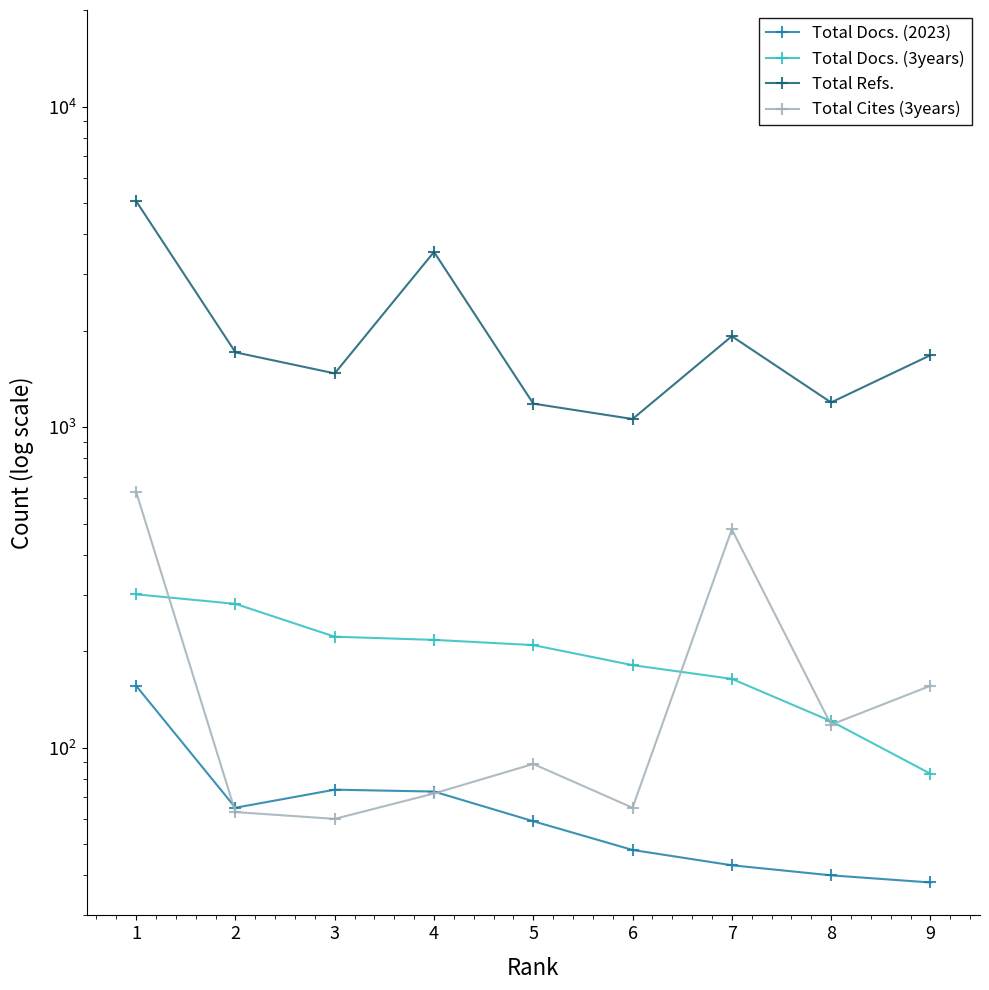

Rank the series at 7 from highest to lowest value.

Total Refs., Total Cites (3years), Total Docs. (3years), Total Docs. (2023)